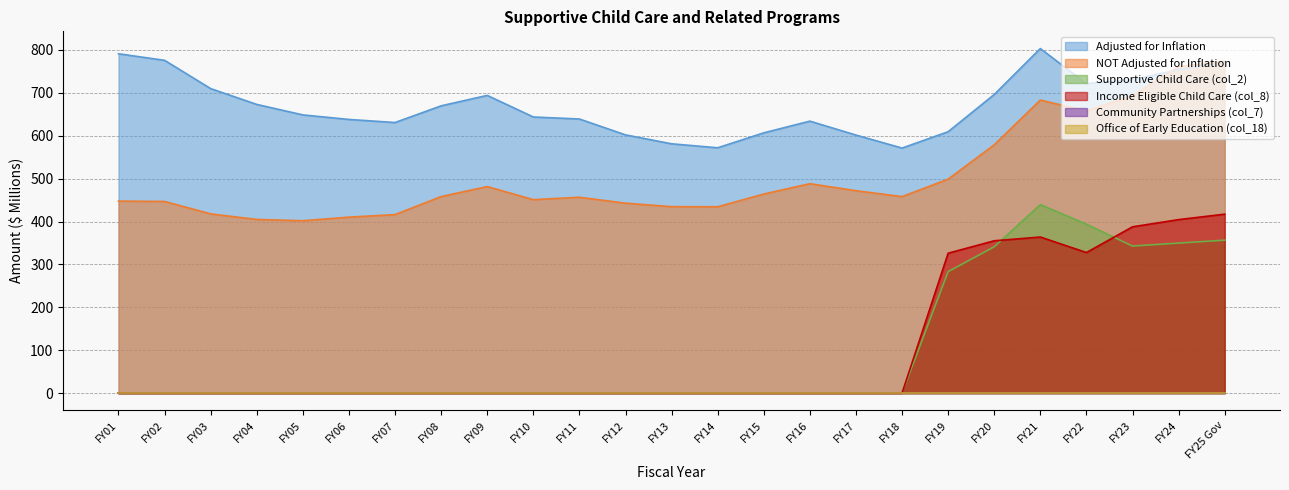

What is the difference between the highest and lowest values at FY16?

634.1